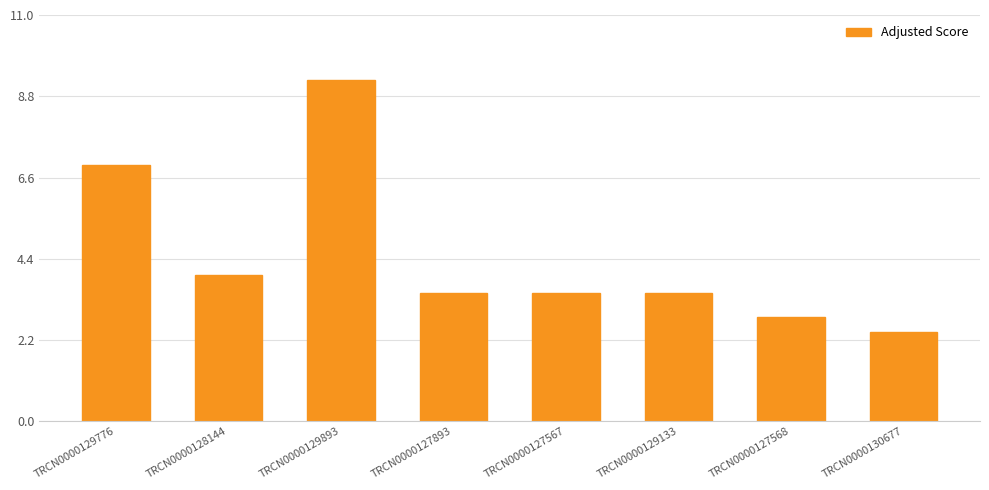

True or false: the data shows 4.1 at TRCN0000127568.

False